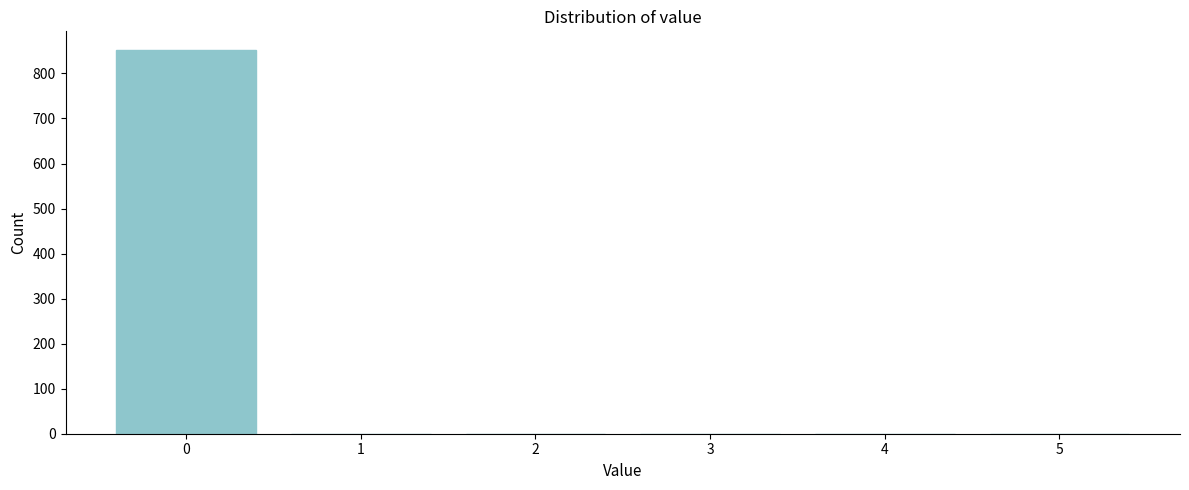

What is the maximum value shown in the chart?

851